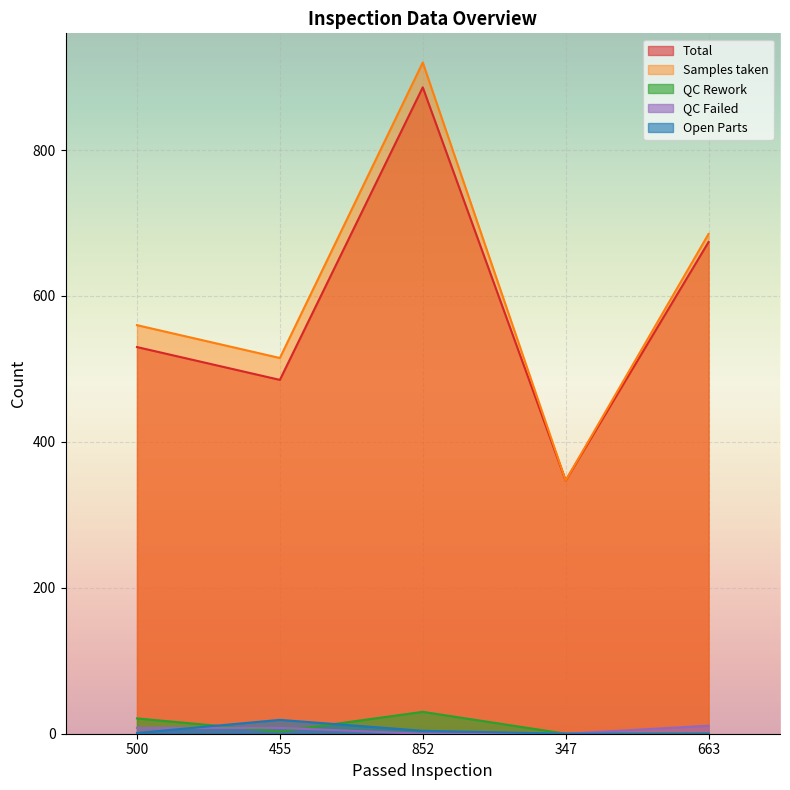

Where is the first local maximum for Open Parts?

455